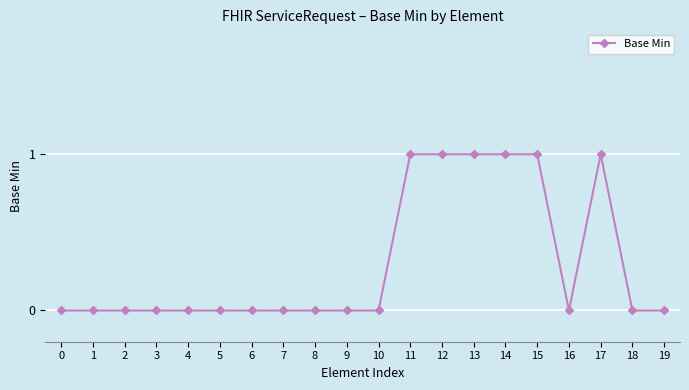

True or false: the data shows 0 at 2.

True